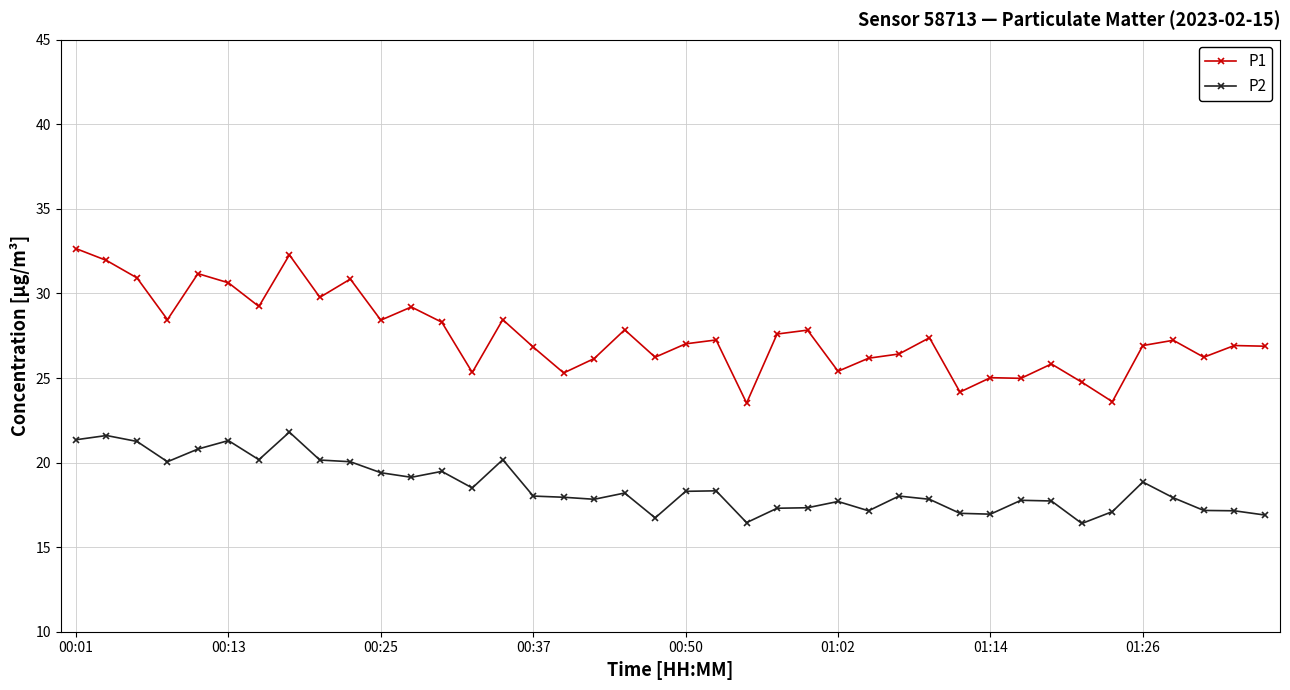

Which series has the largest range (max minus min)?

P1